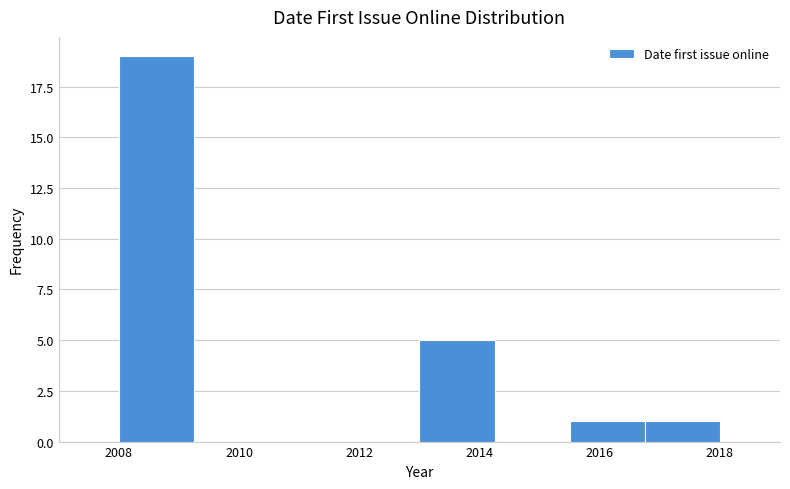

Reading left to right, list every bar in this chart as the range it spans on the x-axis followed by its height. Neither the bar edges nor the heights are printed on the chart, so give them approximately, as read against the axes.

2008.00 to 2009.25: 19
2009.25 to 2010.50: 0
2010.50 to 2011.75: 0
2011.75 to 2013.00: 0
2013.00 to 2014.25: 5
2014.25 to 2015.50: 0
2015.50 to 2016.75: 1
2016.75 to 2018.00: 1